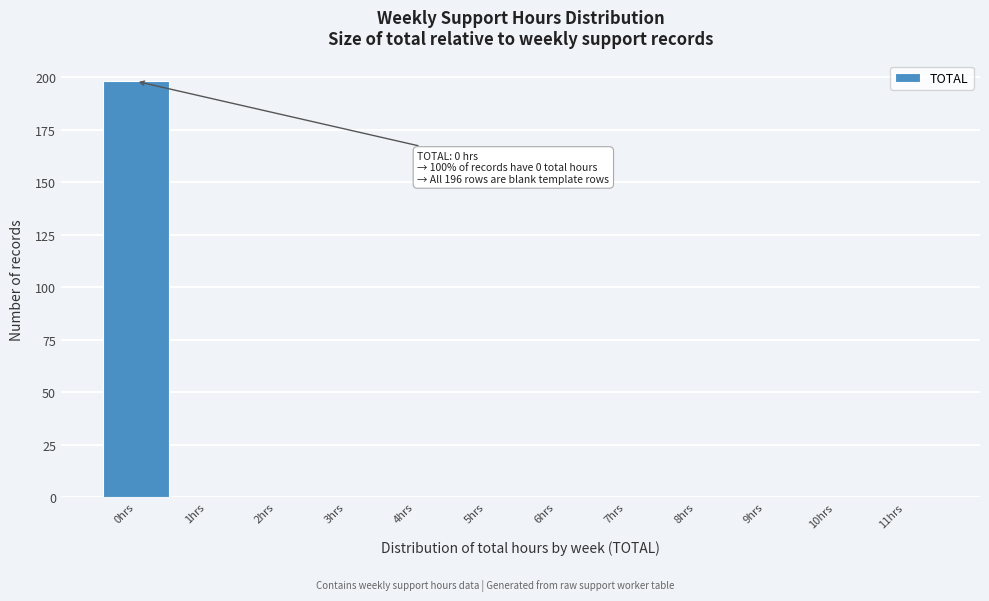

Reading right to left, extract all data points from this chart.

11hrs=0	10hrs=0	9hrs=0	8hrs=0	7hrs=0	6hrs=0	5hrs=0	4hrs=0	3hrs=0	2hrs=0	1hrs=0	0hrs=198